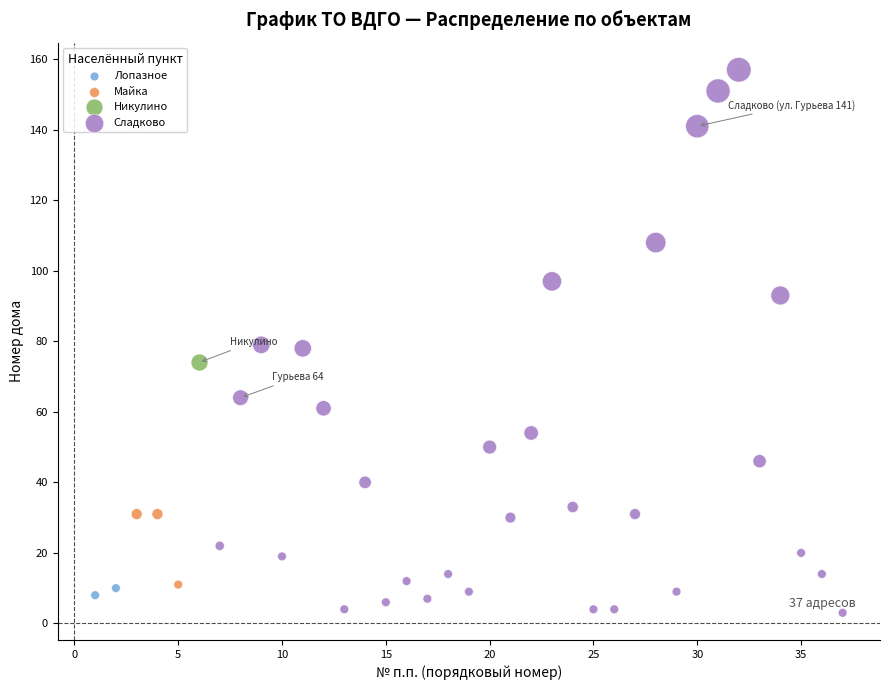

What are all the series names shown in the legend?

Лопазное, Майка, Никулино, Сладково